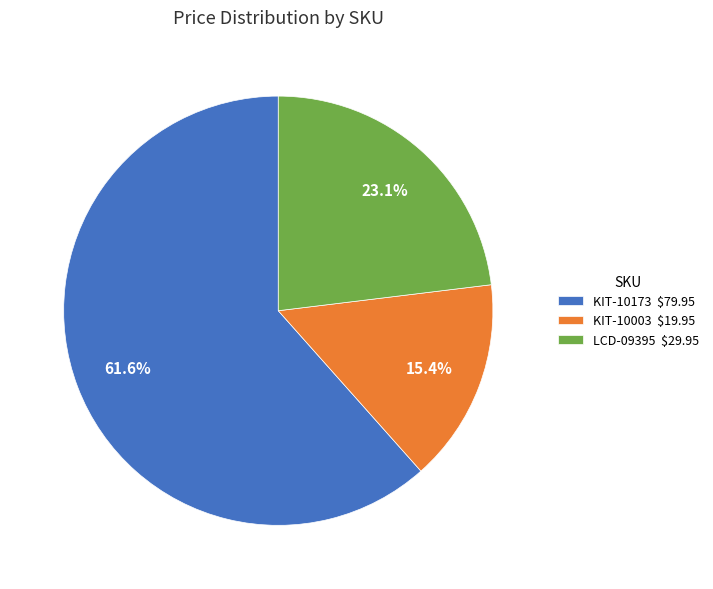

Does KIT-10173 represent more than half of the total?

Yes